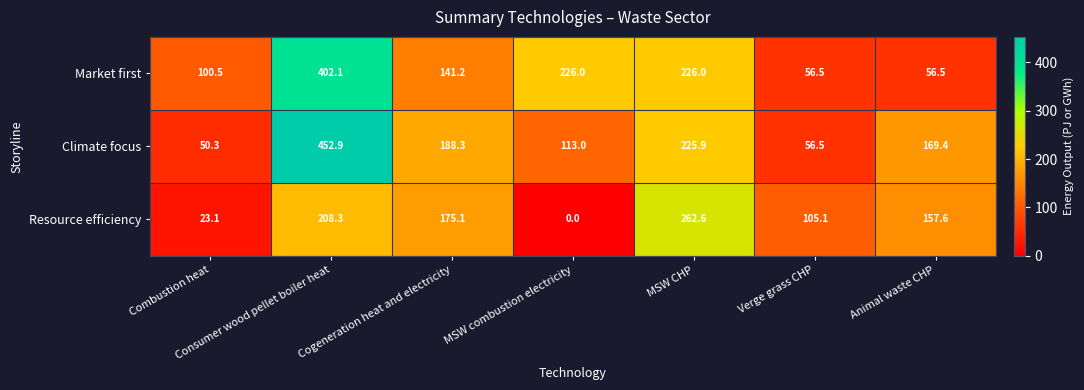

At how many categories does at least one series exceed 254?

2